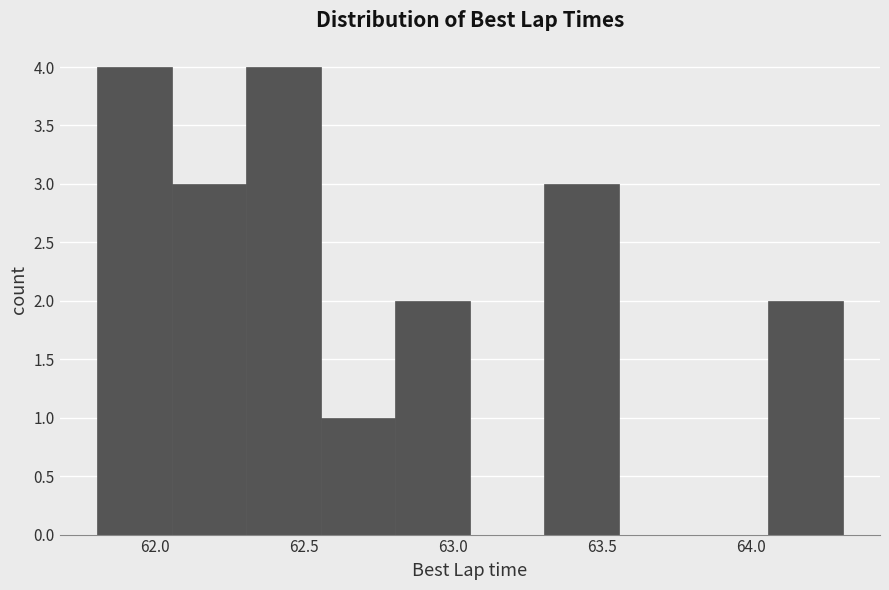

How tall is the bar that spans 62.80 to 63.05 on the x-axis? Neither the bar edges nor the heights are printed on the chart, so give them approximately, as read against the axes.

2